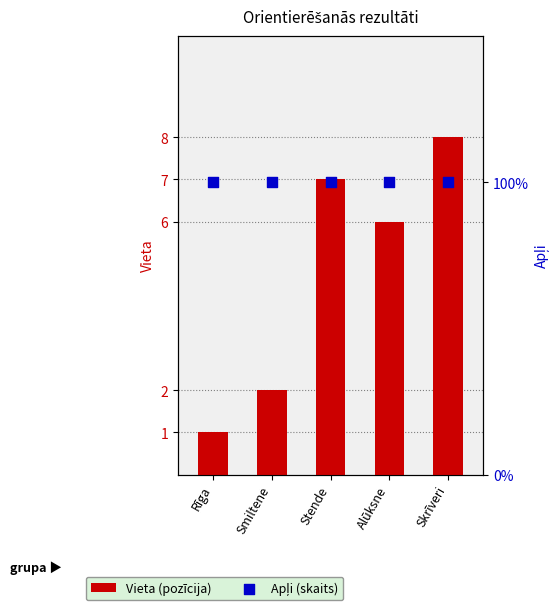

Is the value of Vieta at Alūksne greater than the value of Apļi at Skrīveri?

Yes